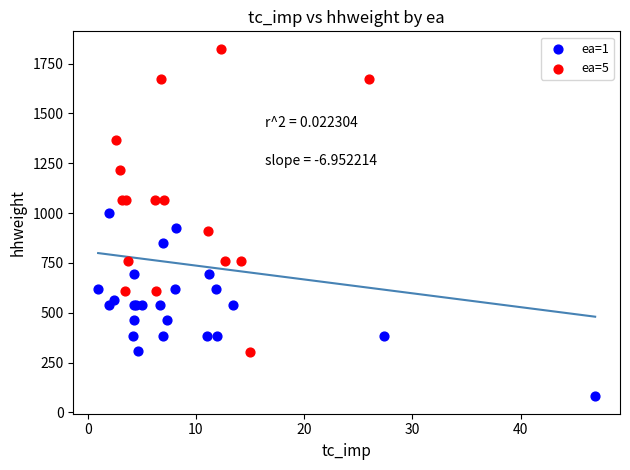

Which series contains the lowest Y value?

ea=1